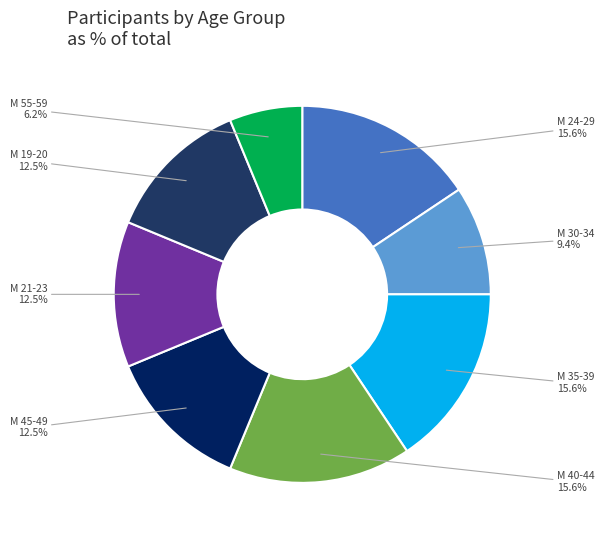

Which has a higher value, М 30-34 or М 35-39?

М 35-39